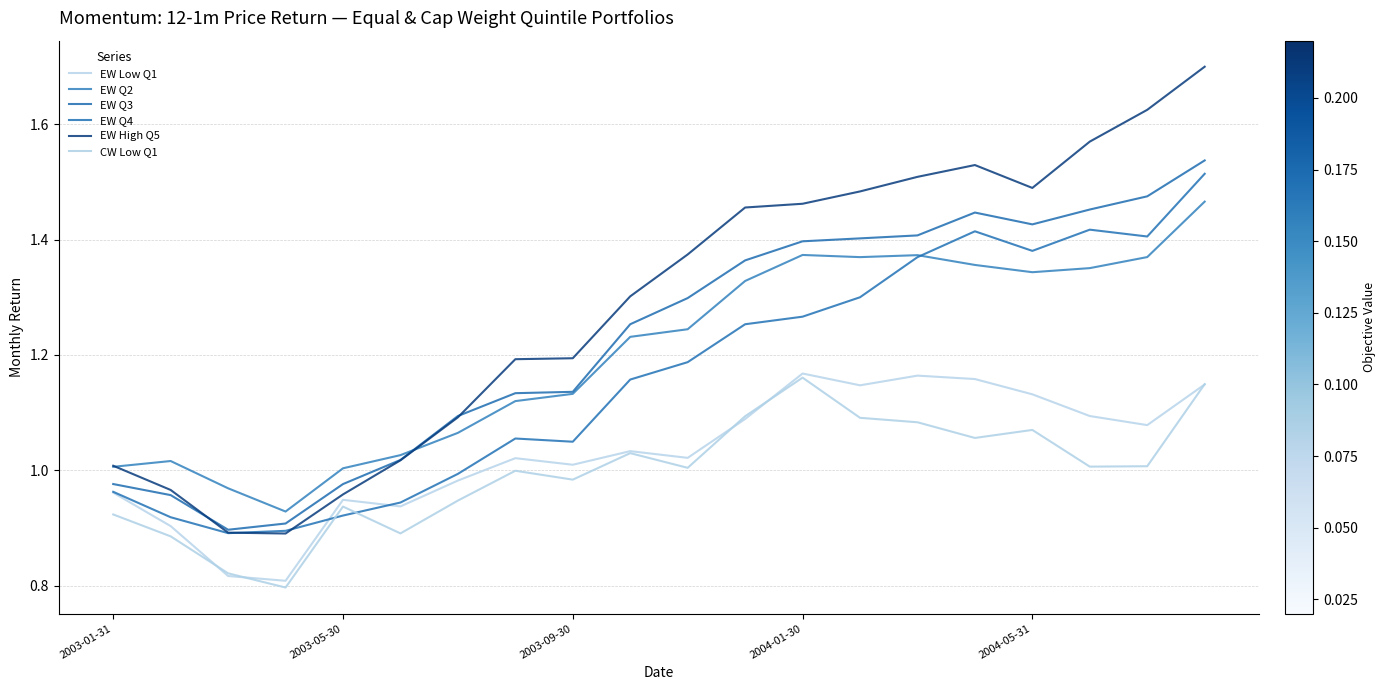

What are all the series names shown in the legend?

EW Low Q1, EW Q2, EW Q3, EW Q4, EW High Q5, CW Low Q1